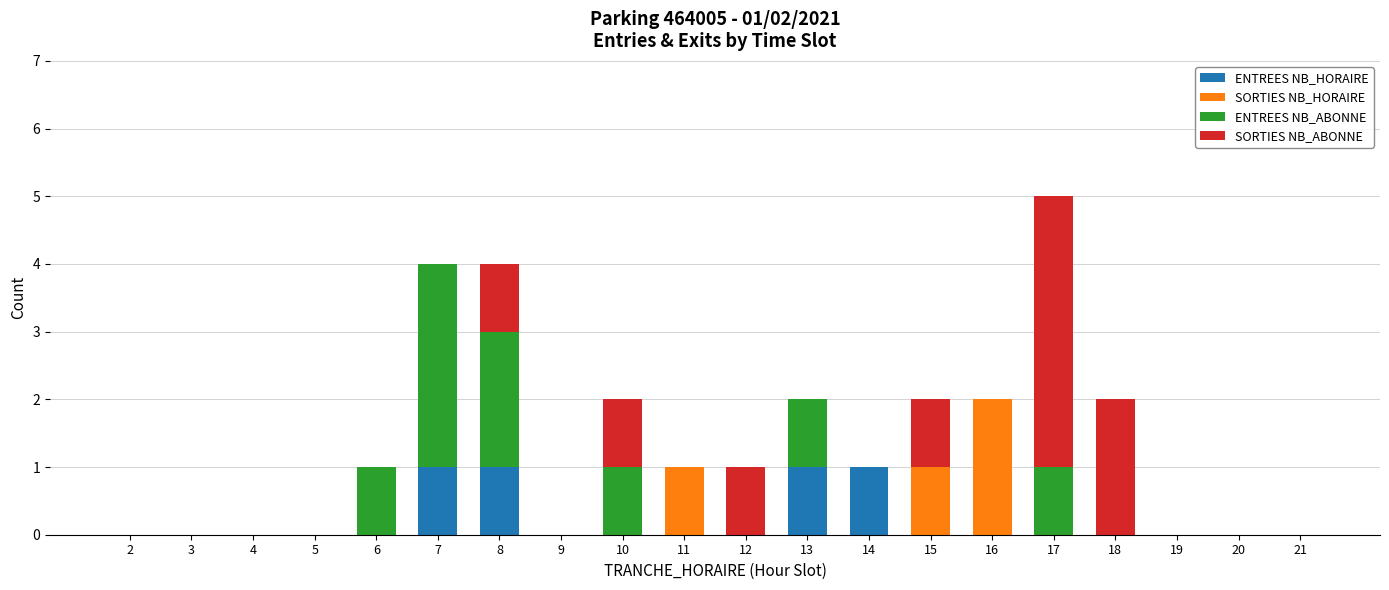

True or false: ENTREES NB_HORAIRE has a value of 0 at 17.

True